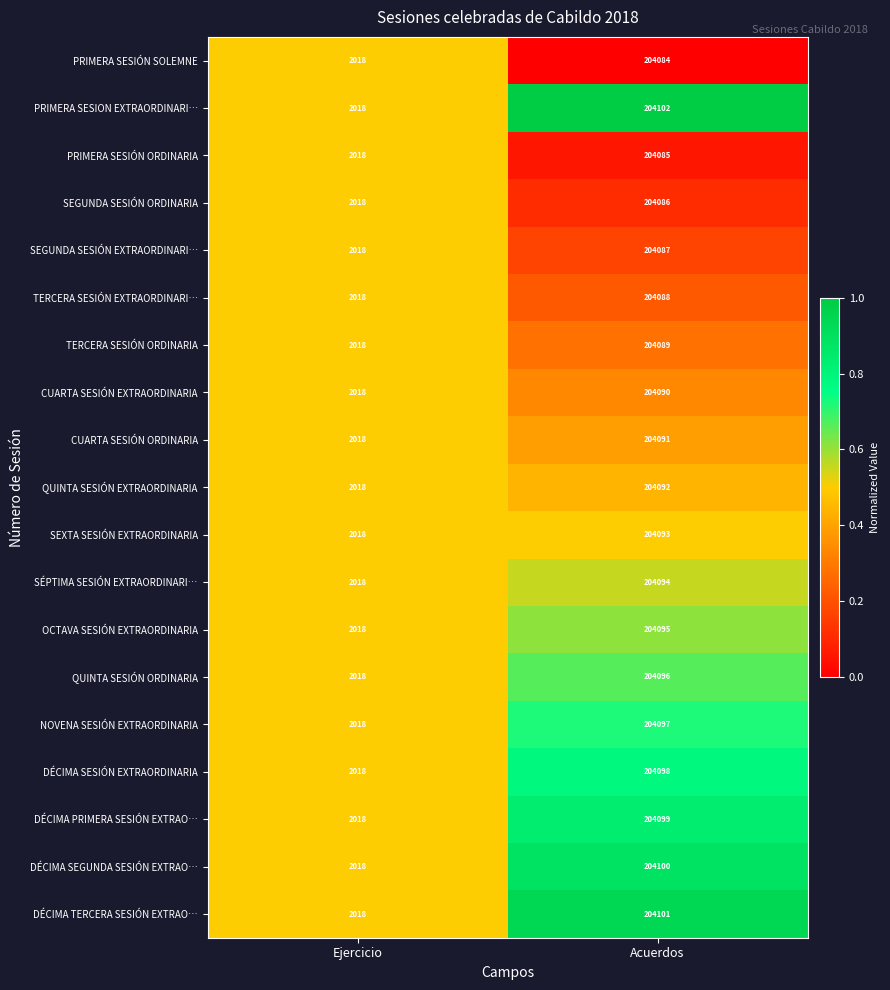

The value of PRIMERA SESION EXTRAORDINARI… at Acuerdos is 204102. True or false?

True